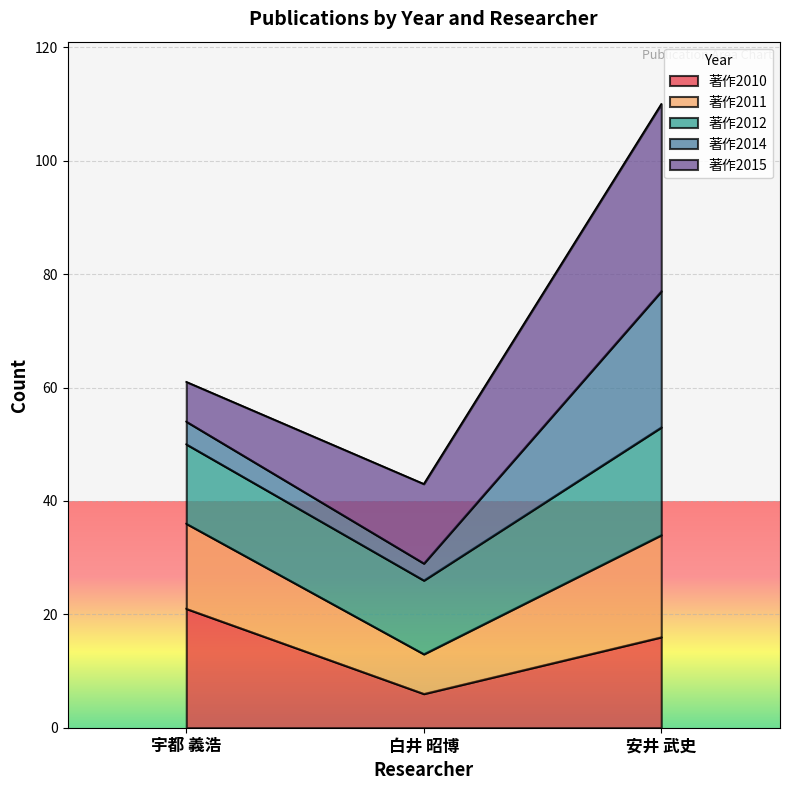

Which label corresponds to the smallest value in the chart?

白井 昭博